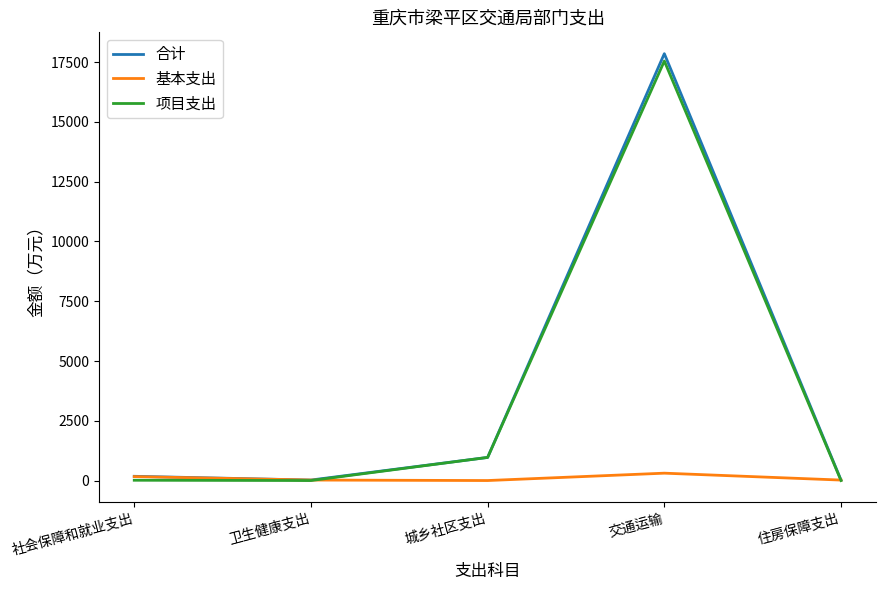

At how many categories does at least one series exceed 17753?

1